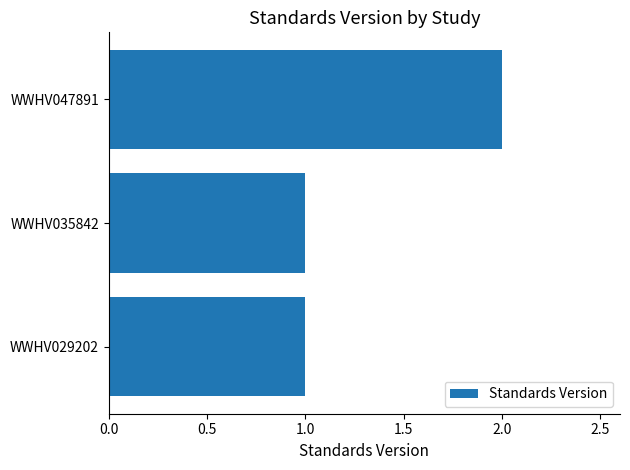

What is the ratio of the value at WWHV047891 to the value at WWHV029202?

2.0